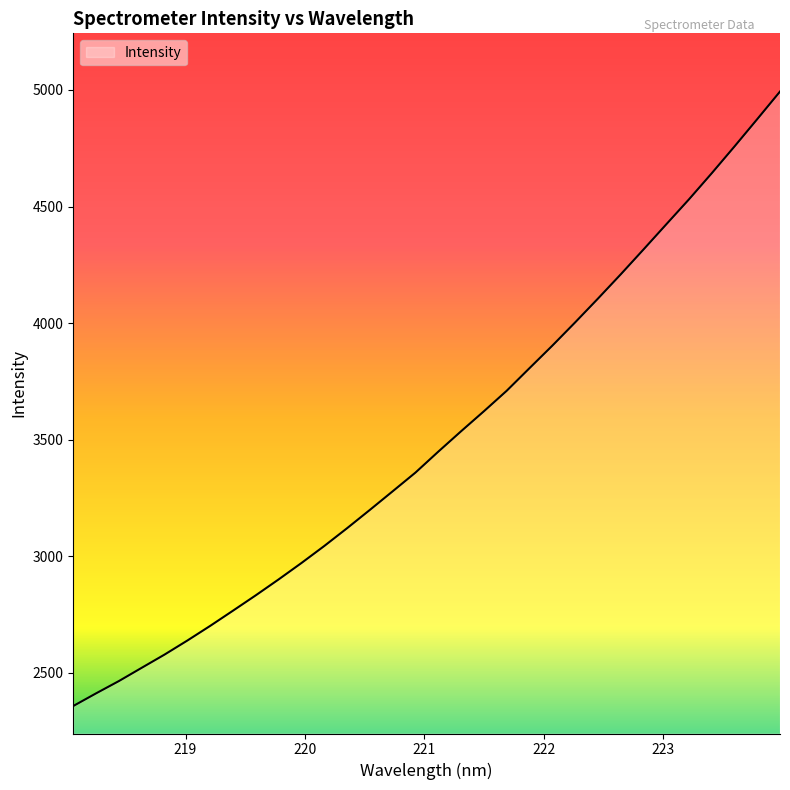

What is the difference between the maximum and minimum values?

2634.5